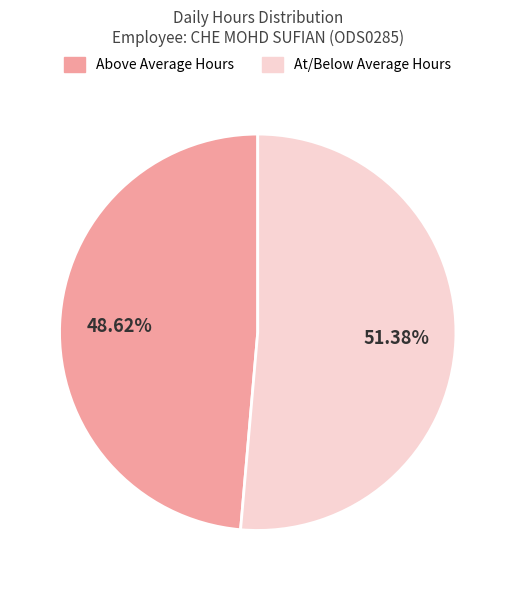

Is there a majority slice in this chart?

Yes